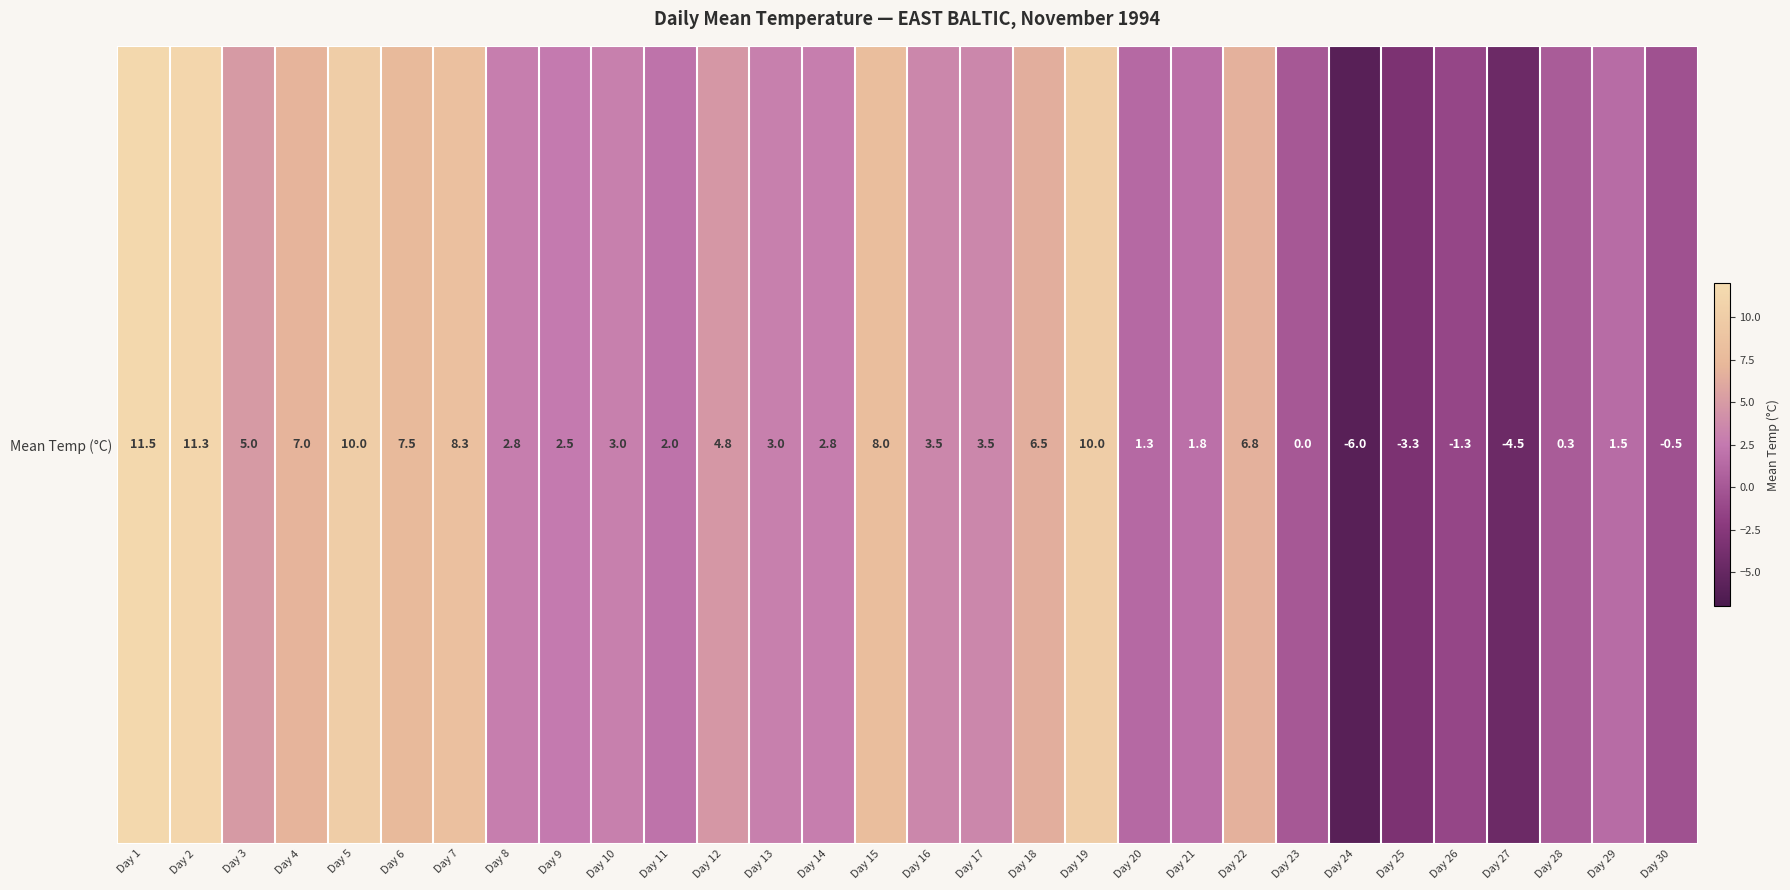

Reading left to right, transcribe all the data shown in this chart.

11.5	11.3	5.0	7.0	10.0	7.5	8.3	2.8	2.5	3.0	2.0	4.8	3.0	2.8	8.0	3.5	3.5	6.5	10.0	1.3	1.8	6.8	0.0	-6.0	-3.3	-1.3	-4.5	0.3	1.5	-0.5